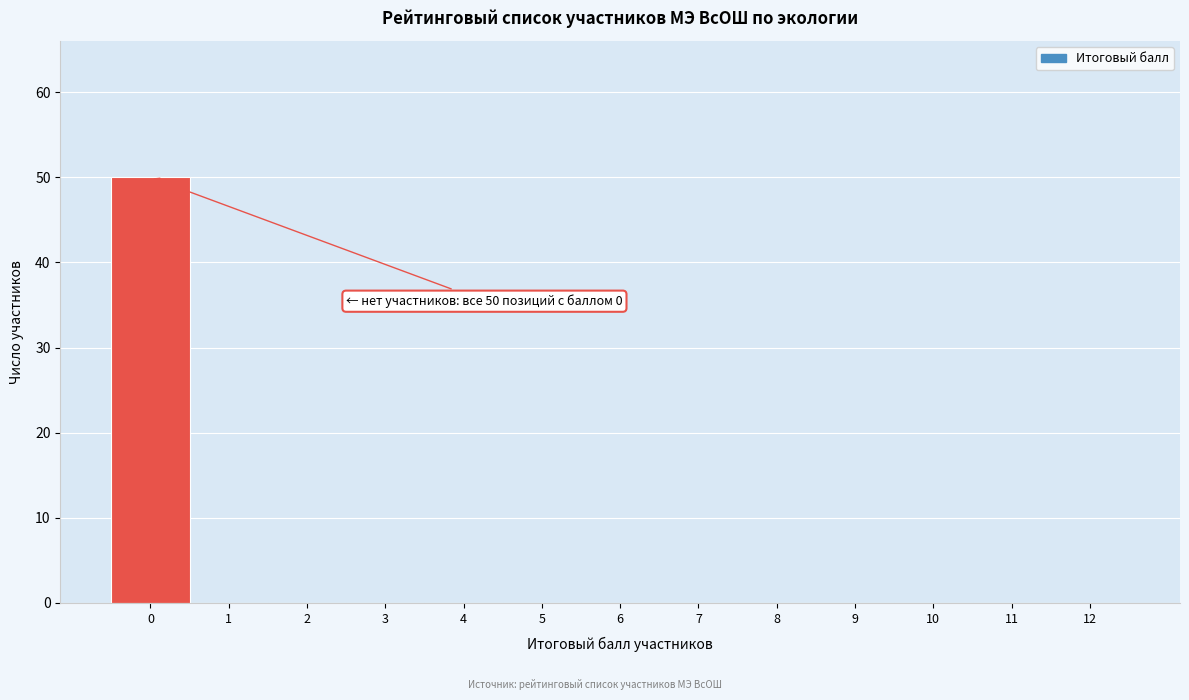

Reading left to right, transcribe all the data shown in this chart.

0=50	1=0	2=0	3=0	4=0	5=0	6=0	7=0	8=0	9=0	10=0	11=0	12=0